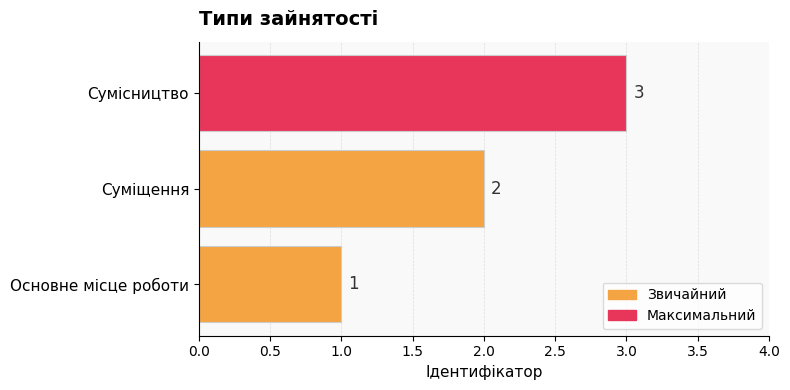

What is the ratio of the value at Сумісництво to the value at Суміщення?

1.5